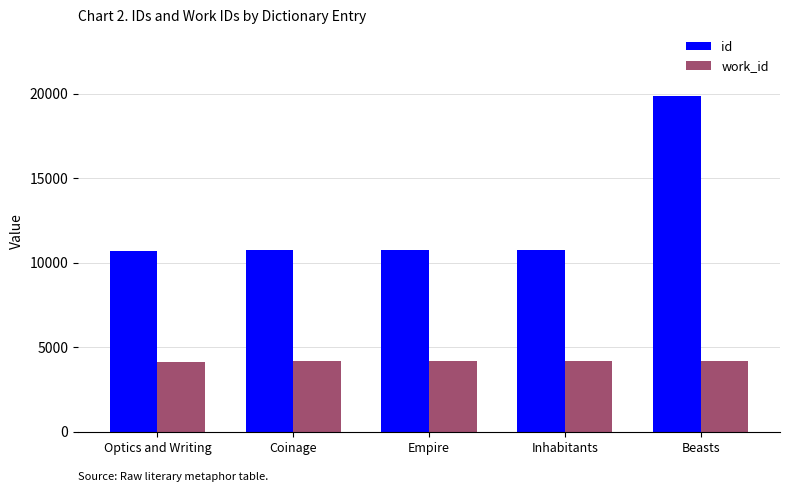

What is the difference between the maximum and minimum values in the id series?

9124